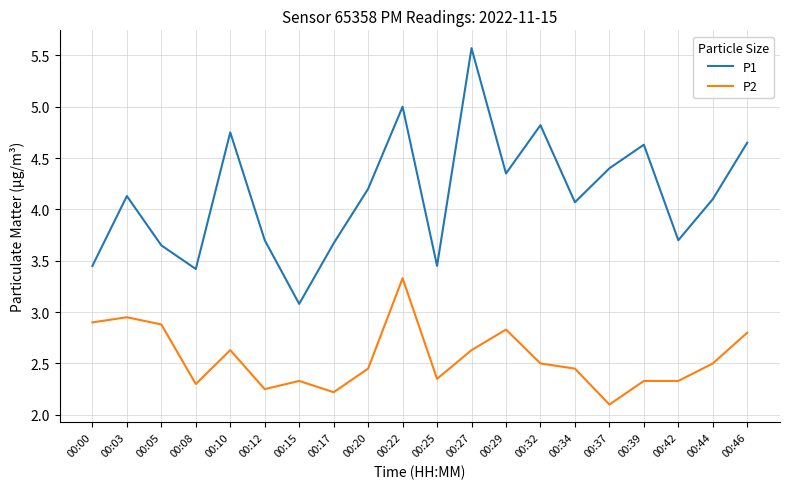

The P1 series shows 2.1 at 00:15. True or false?

False